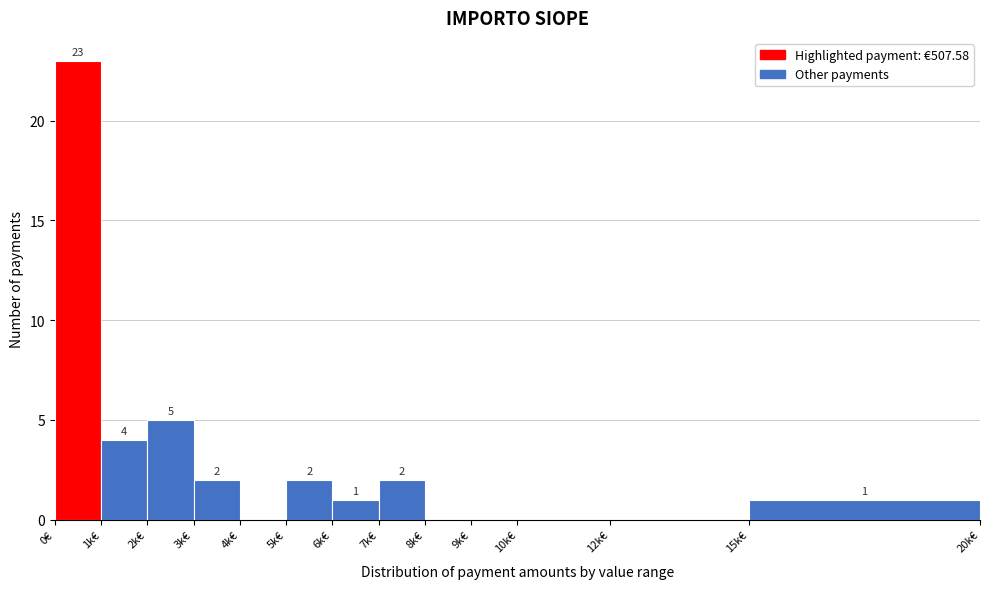

Reading right to left, list all the values displayed in this chart.

15k€=1	12k€=0	10k€=0	9k€=0	8k€=0	7k€=2	6k€=1	5k€=2	4k€=0	3k€=2	2k€=5	1k€=4	0€=23